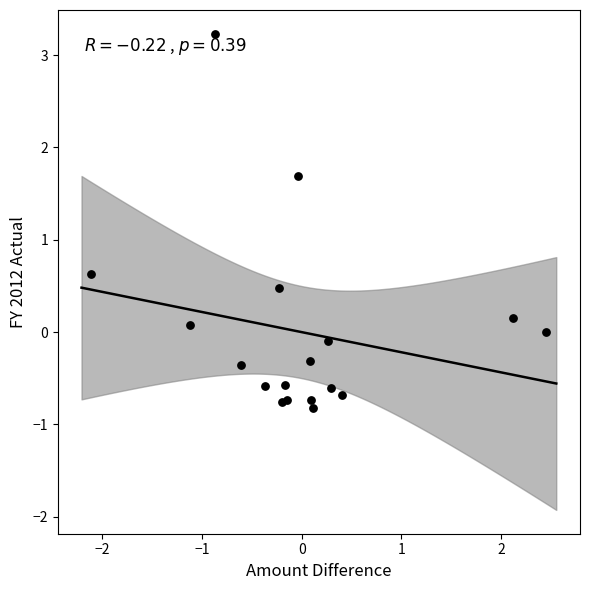

What Y value in the scatter plot is closest to 1?

0.6